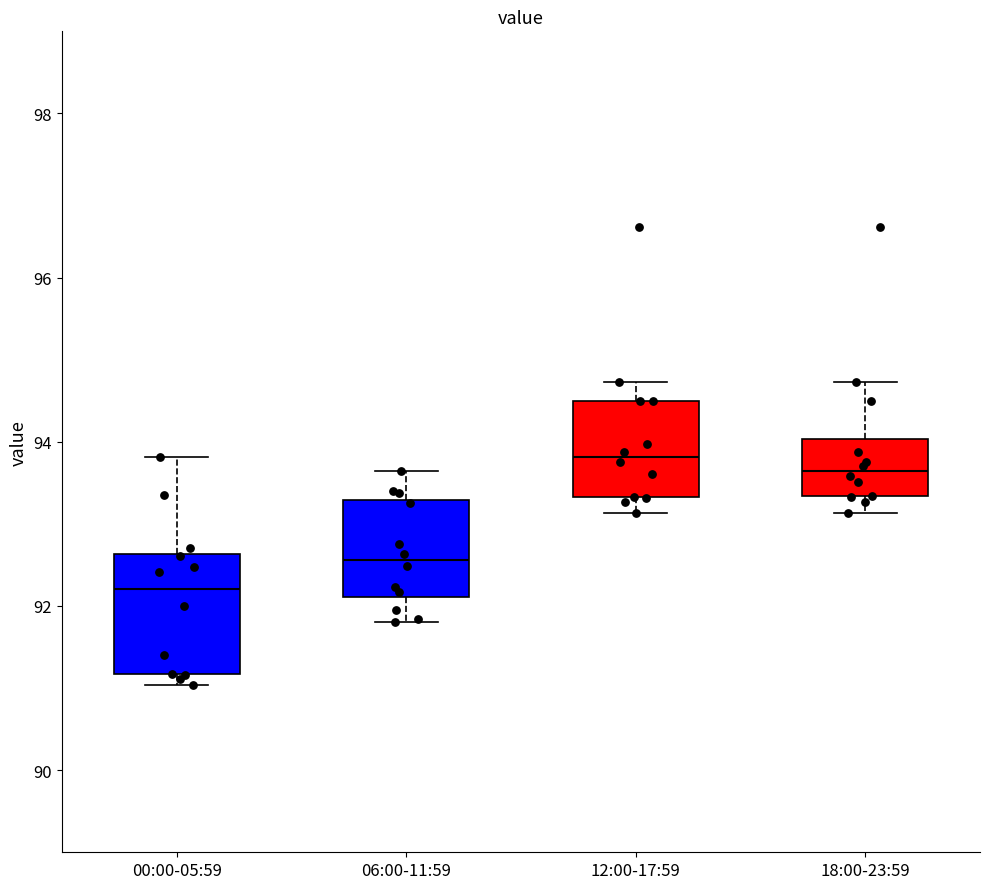

Reading left to right, read every box against the y-axis: the position of its median line, the range the box covers, and the ends of its whiskers. The values are not printed on the chart, so give them approximately, as read against the axis.

00:00-05:59: median 92.2, box 91.2 to 92.6, whiskers 91.0 to 93.8
06:00-11:59: median 92.6, box 92.2 to 93.2, whiskers 91.8 to 93.6
12:00-17:59: median 93.8, box 93.4 to 94.6, whiskers 93.2 to 94.8
18:00-23:59: median 93.6, box 93.4 to 94.0, whiskers 93.2 to 94.8